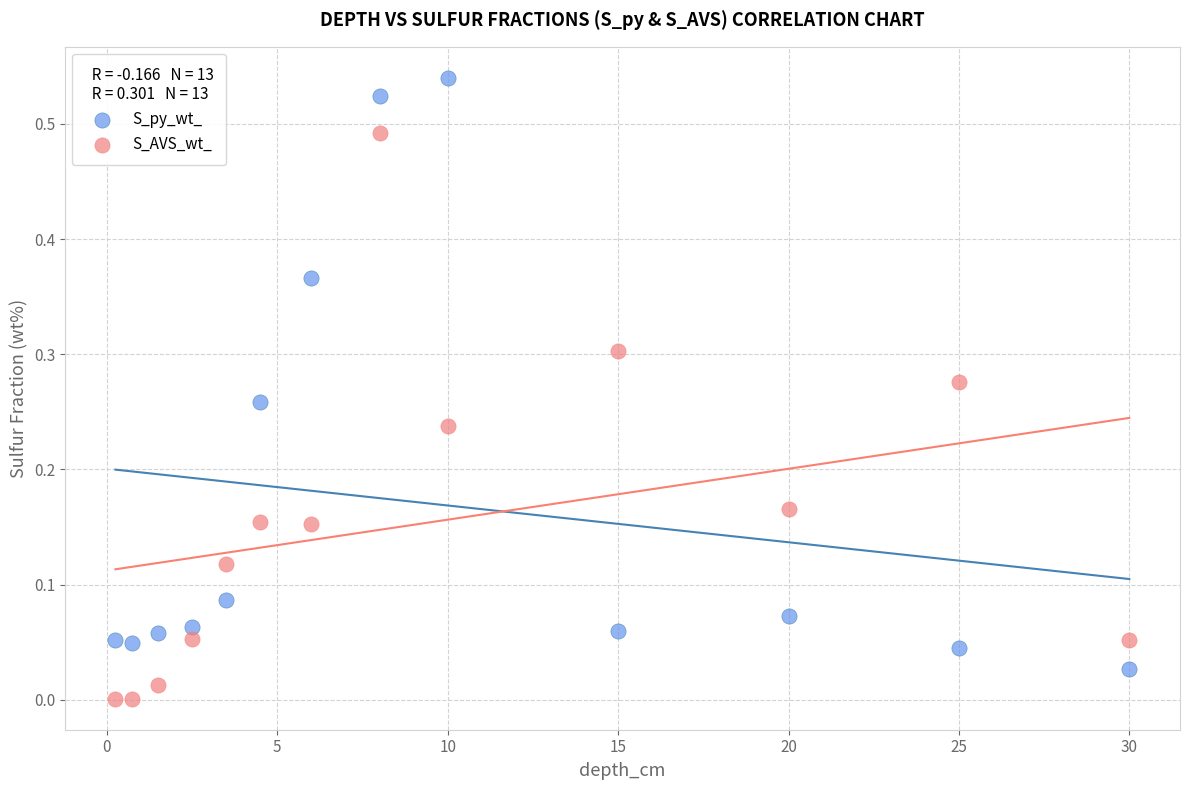

Which series has the largest Y range (max minus min)?

S_py_wt_